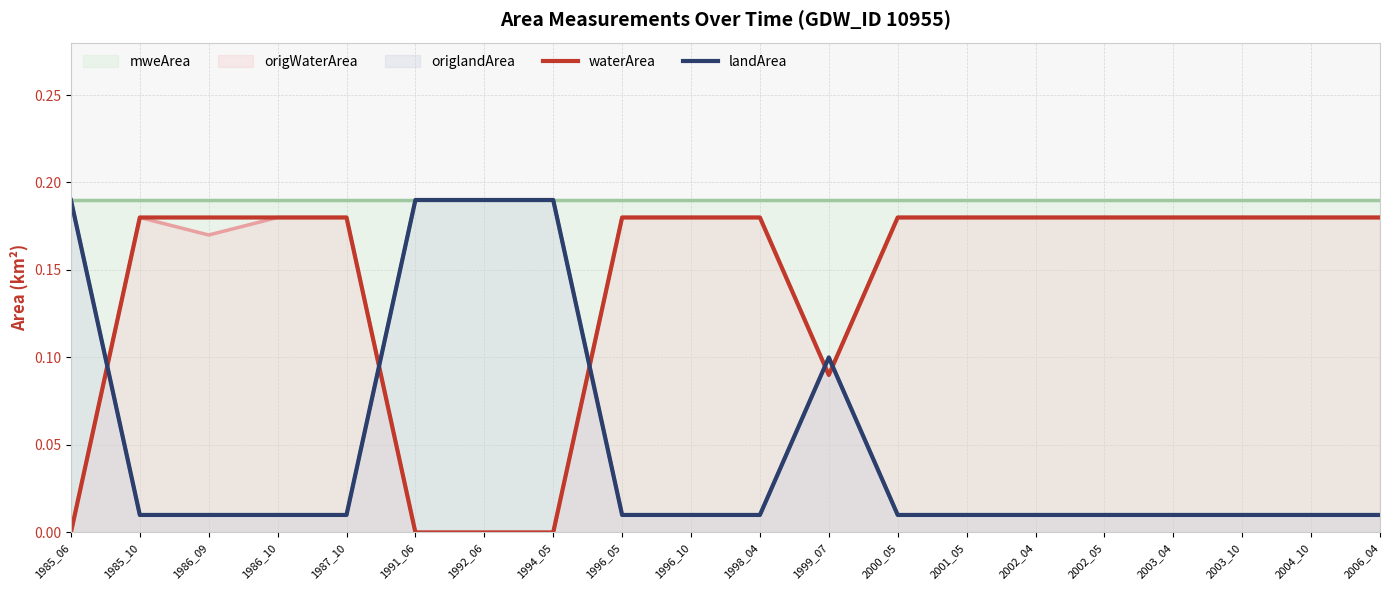

Rank the series at 2003_10 from highest to lowest value.

waterArea, landArea